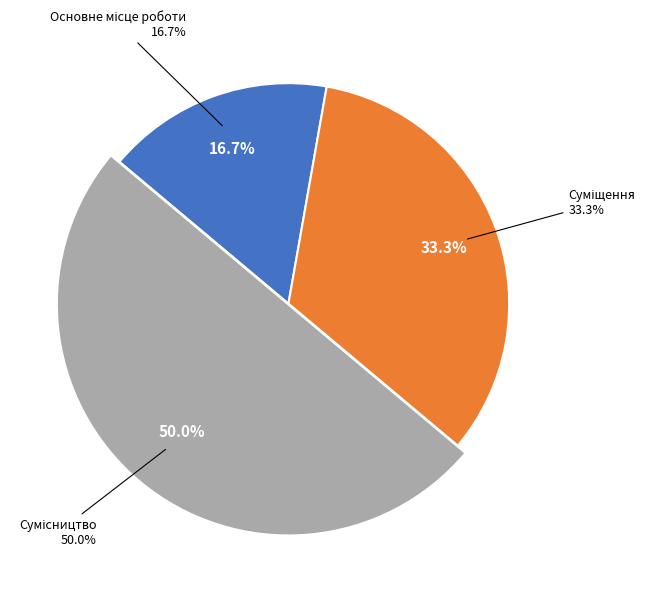

Count the number of slices in the pie.

3